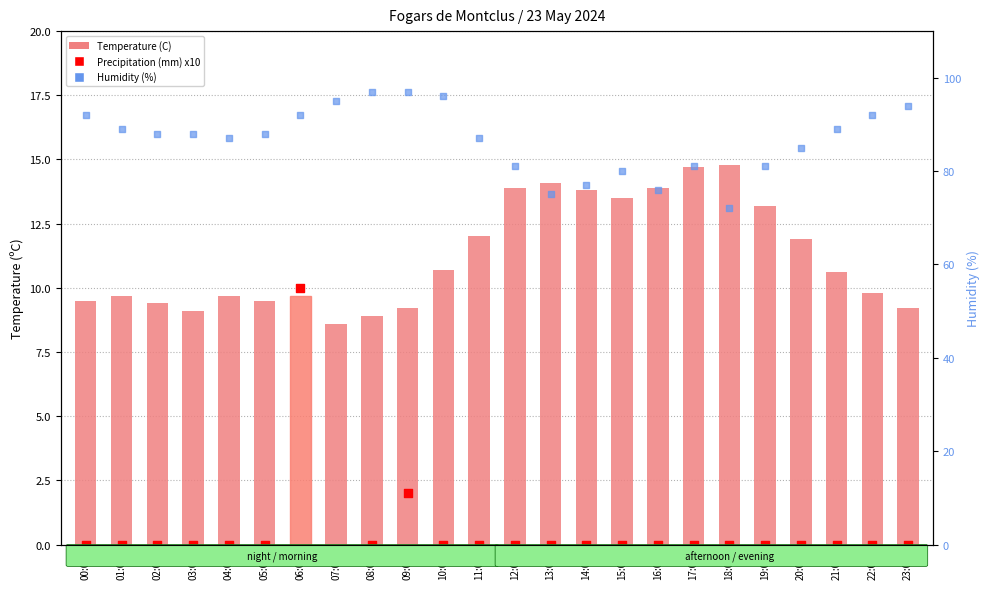

Which series has the largest total across all categories?

Humidity (%)